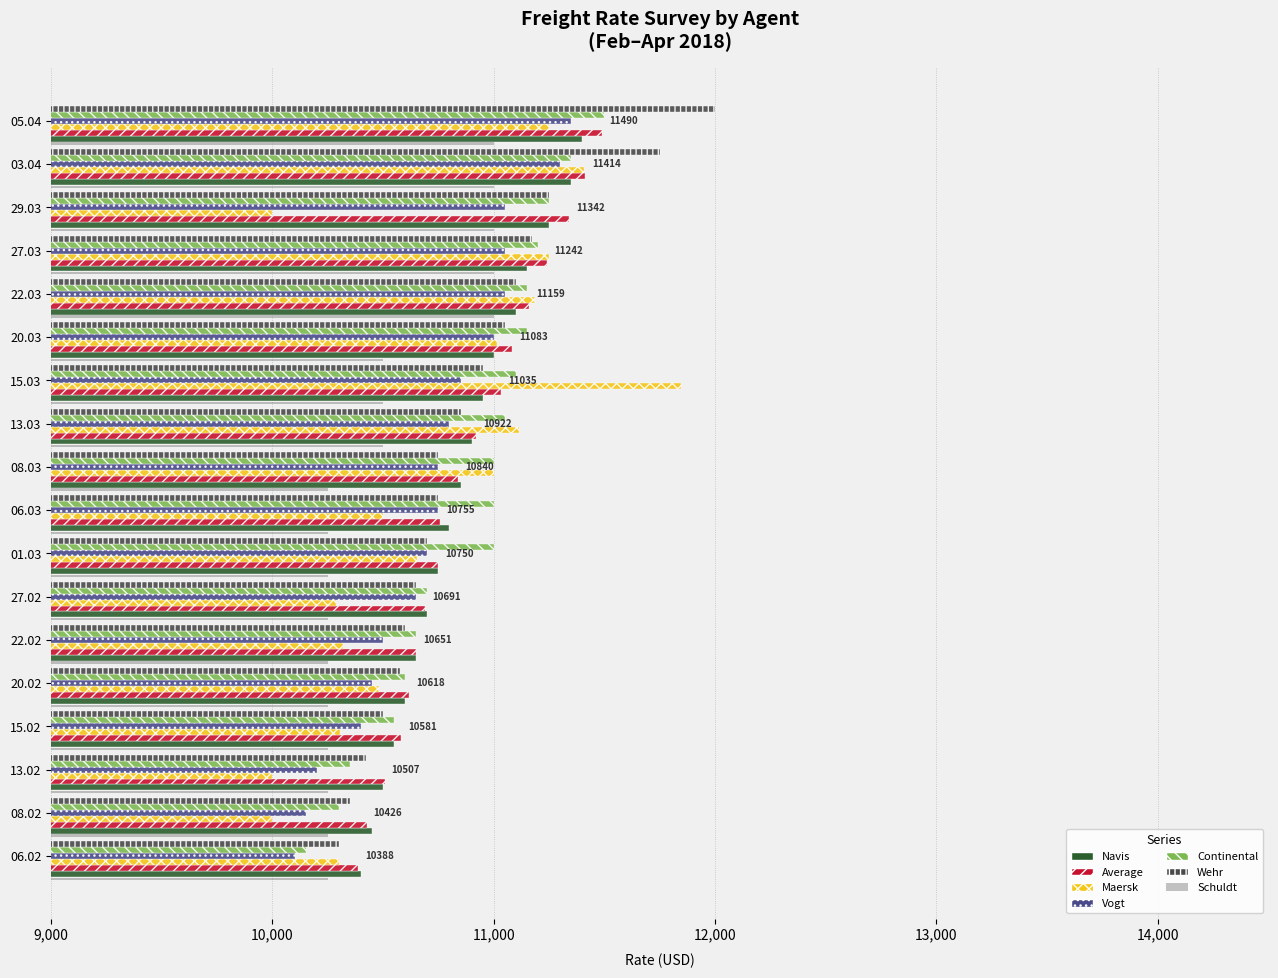

At which label does Average reach its peak?

05.04